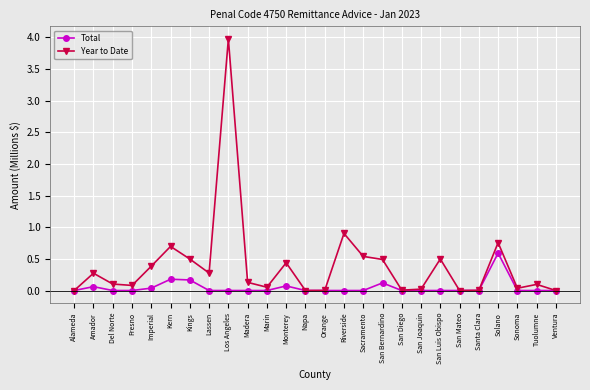

Is it true that Year to Date equals 0.5 at San Bernardino?

True